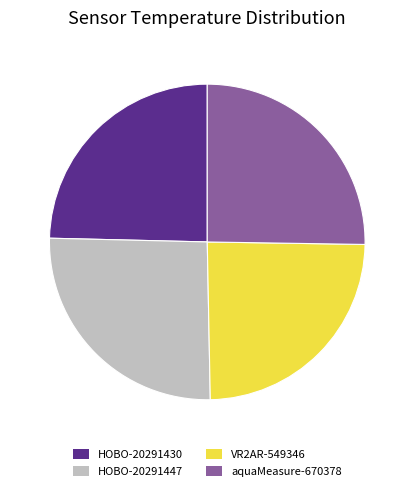

Does VR2AR-549346 account for over 50% of the chart?

No